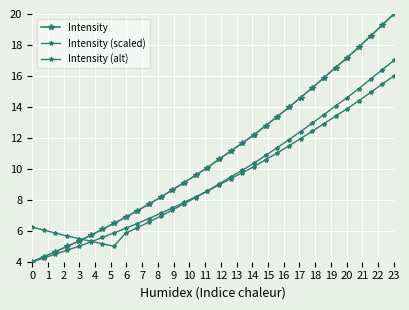

How many lines are shown in the chart?

3